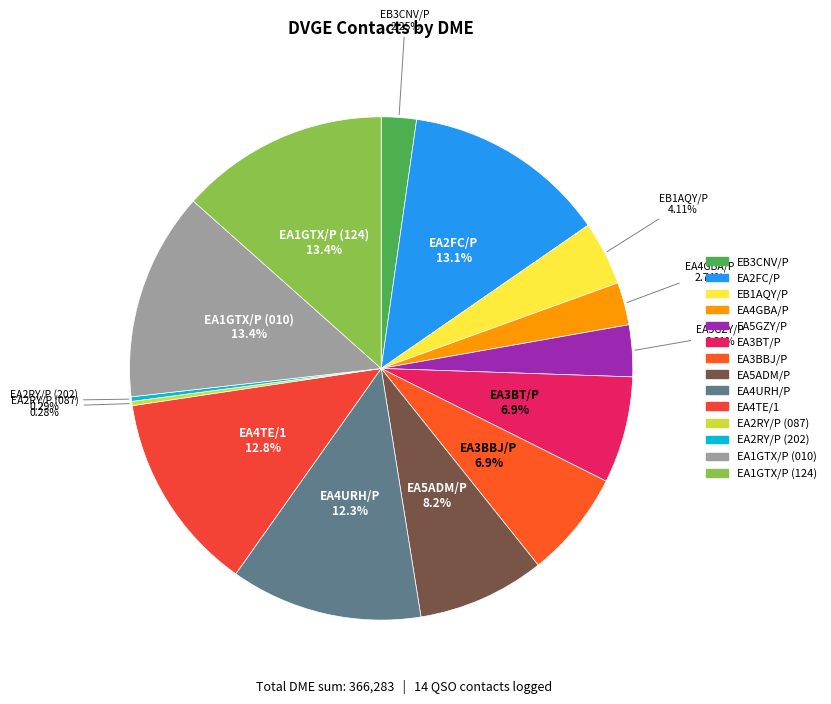

Is the sum of EA2RY/P (202) and EA4TE/1 greater than half?

No